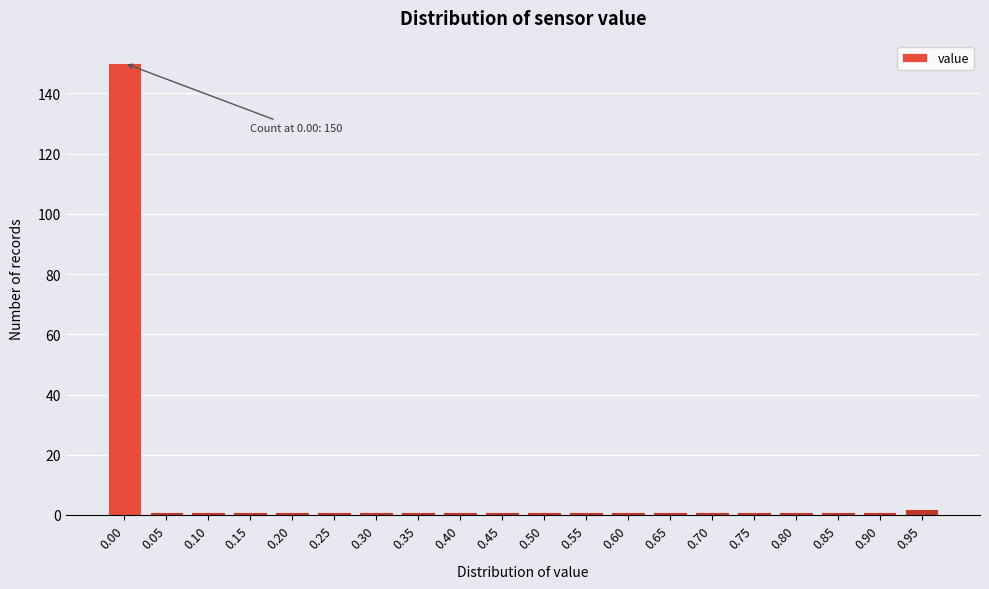

Reading right to left, what are all the values shown in this chart?

2	1	1	1	1	1	1	1	1	1	1	1	1	1	1	1	1	1	1	150